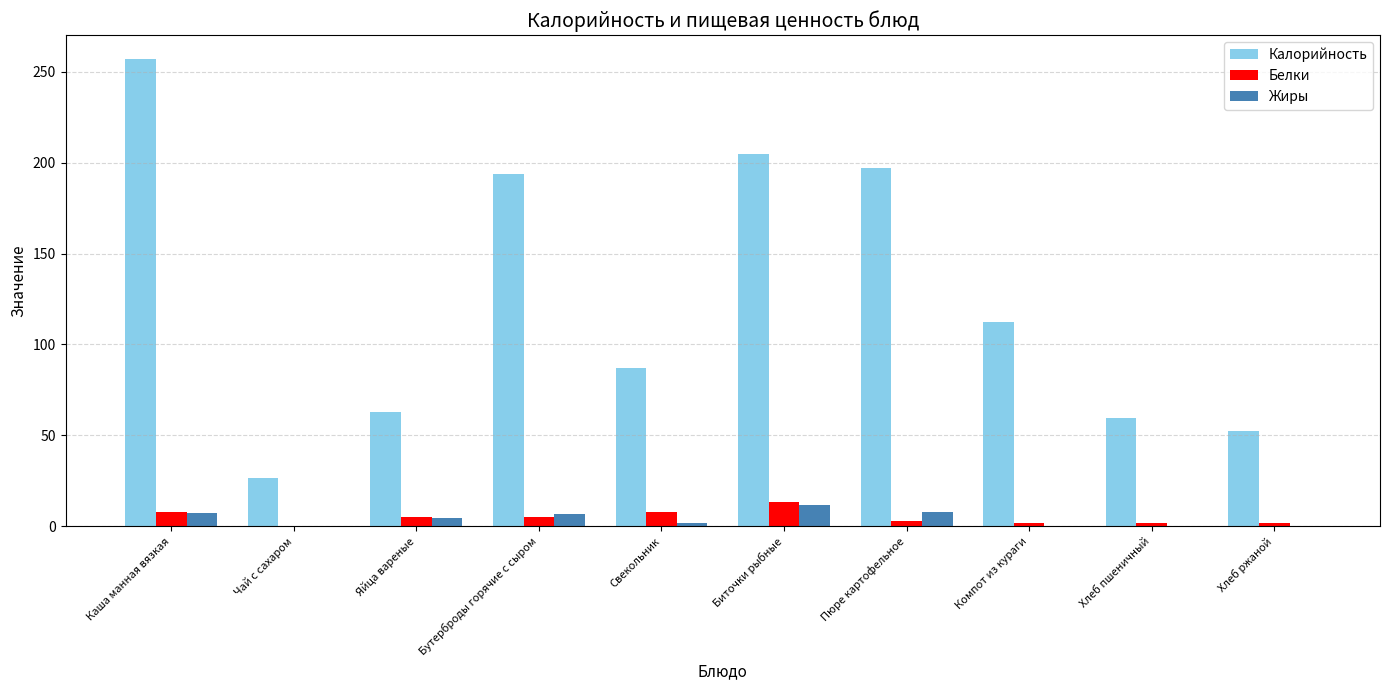

The Белки series shows 8.0 at Свекольник. True or false?

True